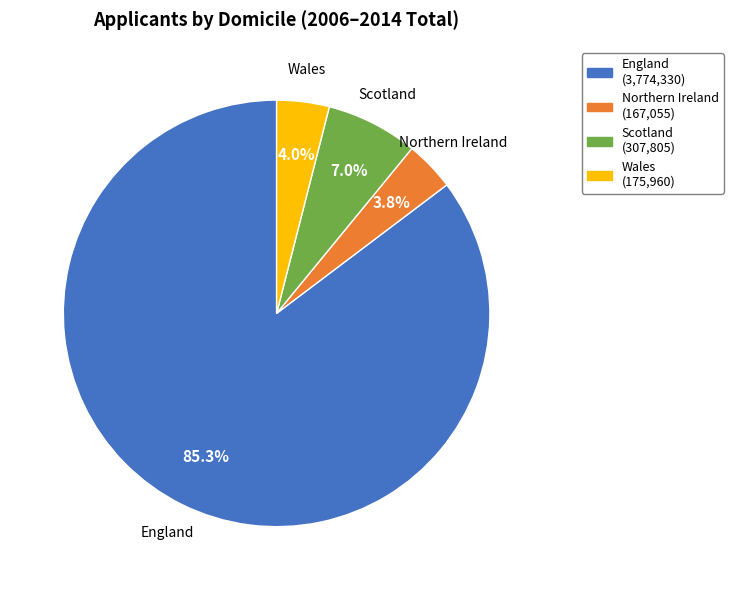

To the nearest percent, what percentage of the pie is England?

85%